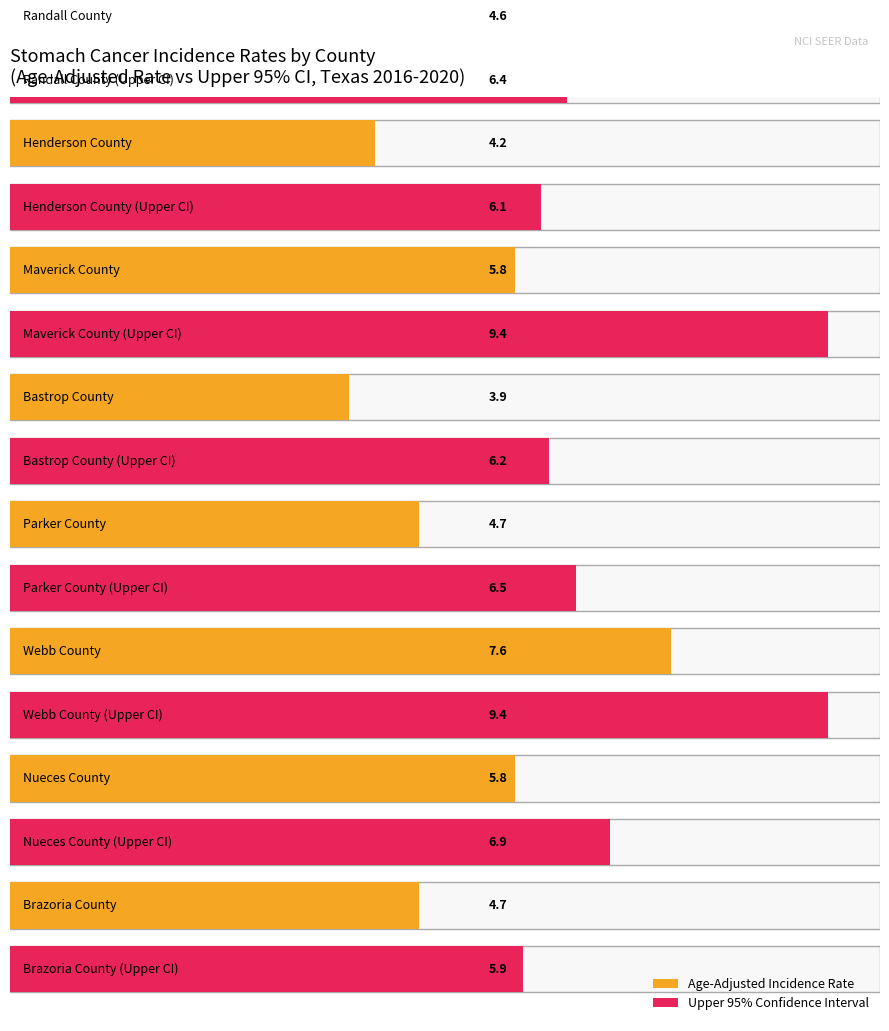

How many falling values are between 2 and 3?

7